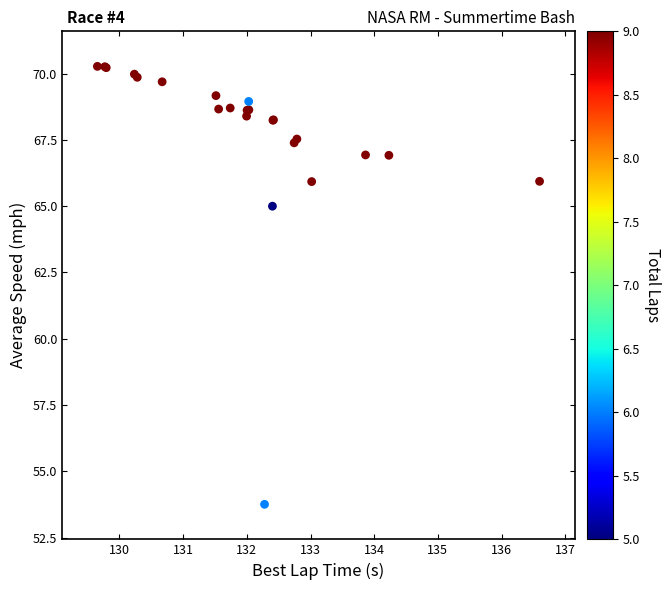

What Y value in the scatter plot is closest to 62?

65.0